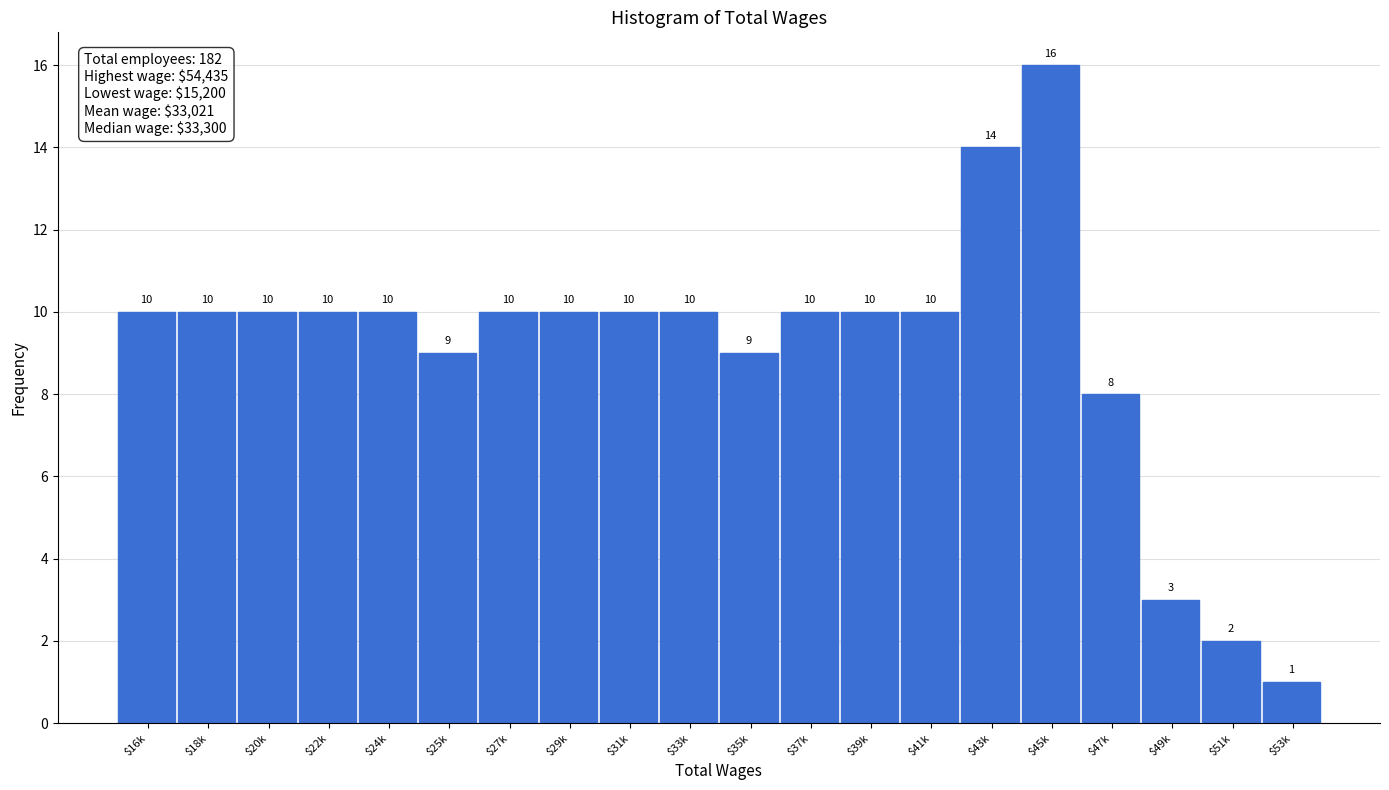

Reading right to left, extract all data points from this chart.

1	2	3	8	16	14	10	10	10	9	10	10	10	10	9	10	10	10	10	10